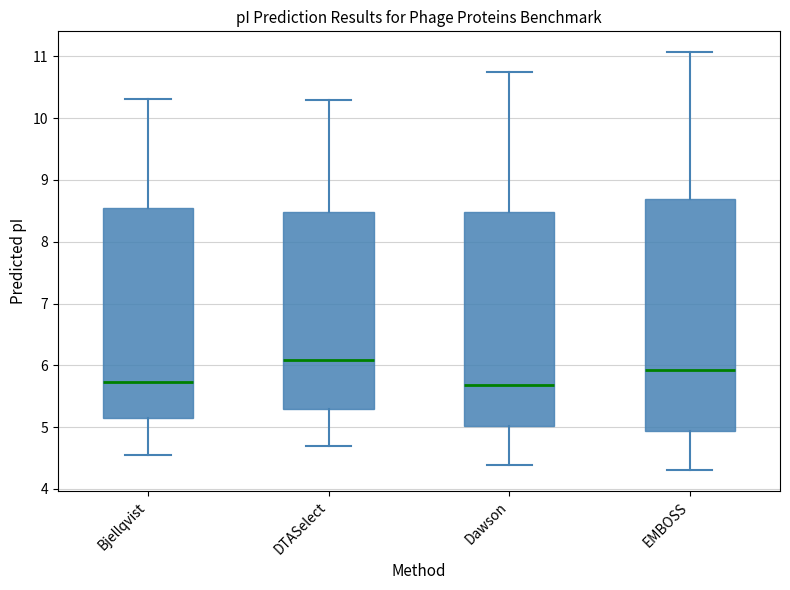

Where is the upper edge of the box for EMBOSS on the y-axis? The values are not printed on the chart, so give them approximately, as read against the axis.

8.7